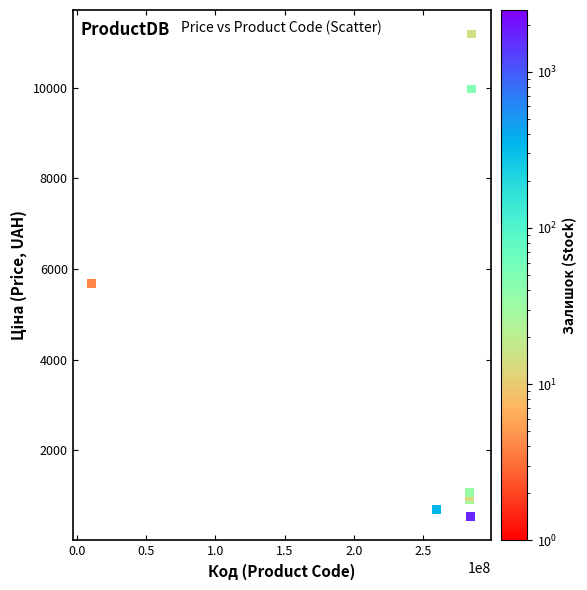

What Y value in the scatter plot is closest to 5863?

5673.8